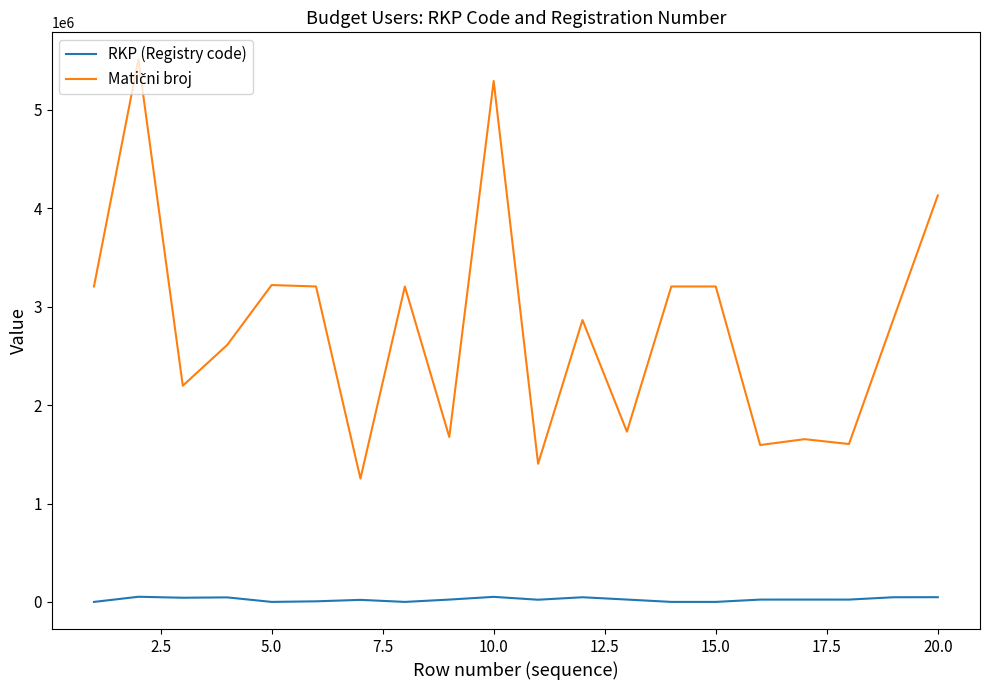

What is the sum of all Matični broj values?

55653687